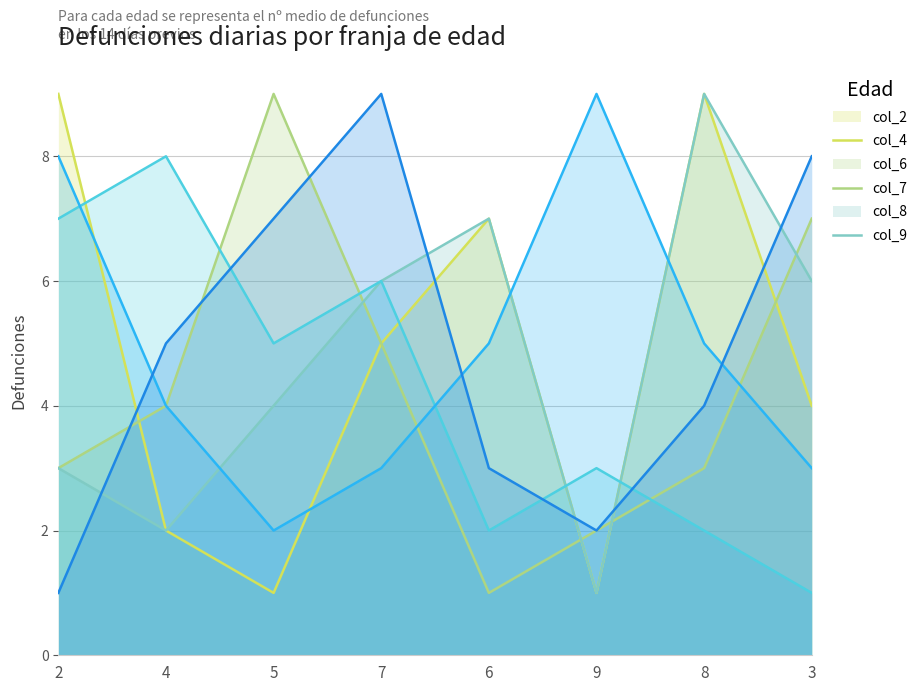

At how many categories does at least one series exceed 6?

8